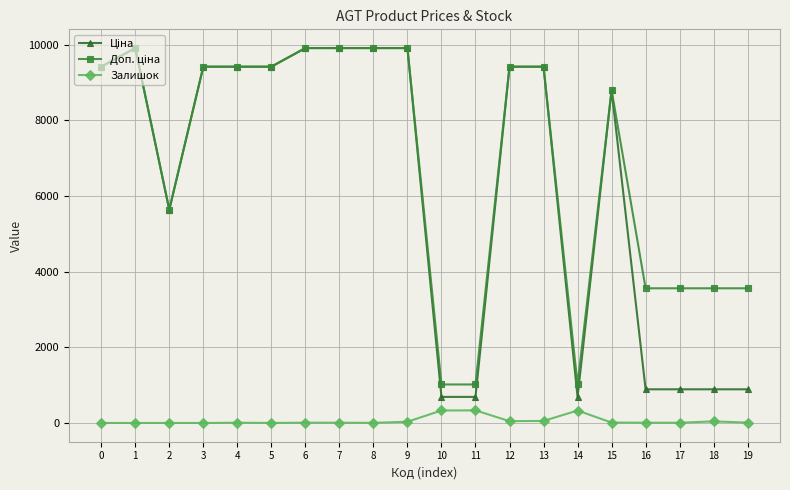

What is the maximum value shown in the chart?

9908.5